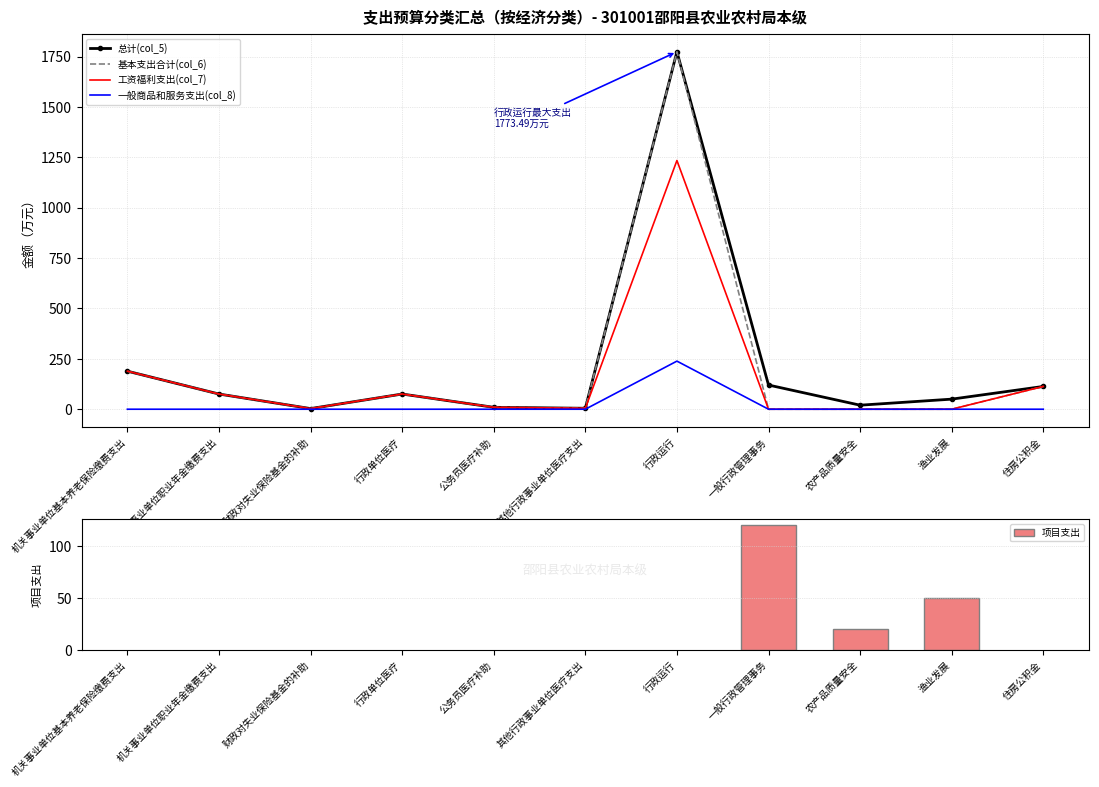

Reading left to right, extract all data points from this chart.

总计(col_5): 机关事业单位基本养老保险缴费支出=188.7	机关事业单位职业年金缴费支出=75.3	财政对失业保险基金的补助=3.1	行政单位医疗=75.3	公务员医疗补助=9.4	其他行政事业单位医疗支出=4.7	行政运行=1773.5	一般行政管理事务=120.0	农产品质量安全=20.0	渔业发展=50.0	住房公积金=113.0
基本支出合计(col_6): 机关事业单位基本养老保险缴费支出=188.7	机关事业单位职业年金缴费支出=75.3	财政对失业保险基金的补助=3.1	行政单位医疗=75.3	公务员医疗补助=9.4	其他行政事业单位医疗支出=4.7	行政运行=1773.5	一般行政管理事务=0.0	农产品质量安全=0.0	渔业发展=0.0	住房公积金=113.0
工资福利支出(col_7): 机关事业单位基本养老保险缴费支出=188.7	机关事业单位职业年金缴费支出=75.3	财政对失业保险基金的补助=3.1	行政单位医疗=75.3	公务员医疗补助=9.4	其他行政事业单位医疗支出=4.7	行政运行=1234.1	一般行政管理事务=0.0	农产品质量安全=0.0	渔业发展=0.0	住房公积金=113.0
一般商品和服务支出(col_8): 机关事业单位基本养老保险缴费支出=0.0	机关事业单位职业年金缴费支出=0.0	财政对失业保险基金的补助=0.0	行政单位医疗=0.0	公务员医疗补助=0.0	其他行政事业单位医疗支出=0.0	行政运行=238.7	一般行政管理事务=0.0	农产品质量安全=0.0	渔业发展=0.0	住房公积金=0.0